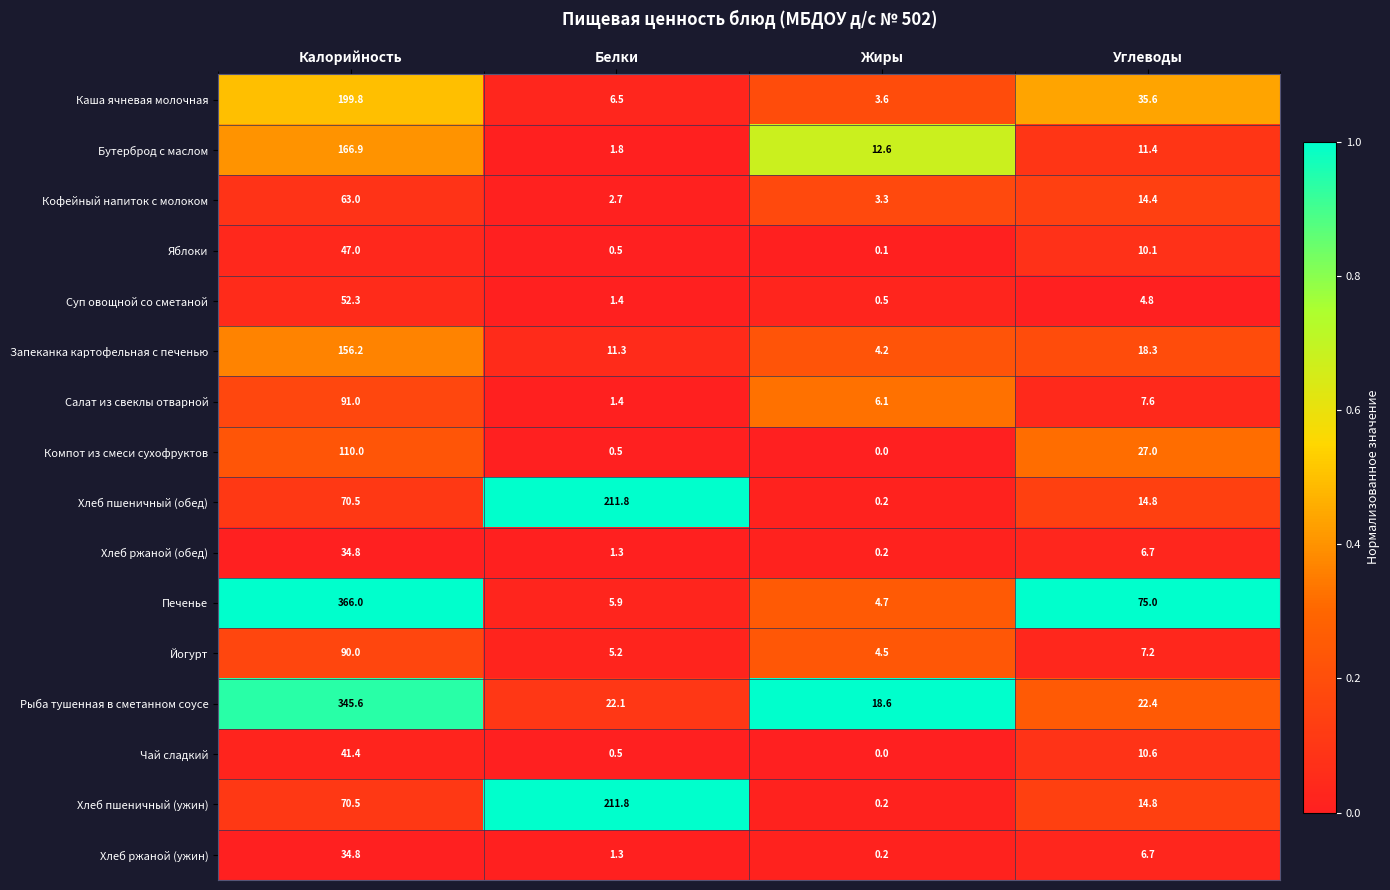

What is the greatest value displayed?

366.0